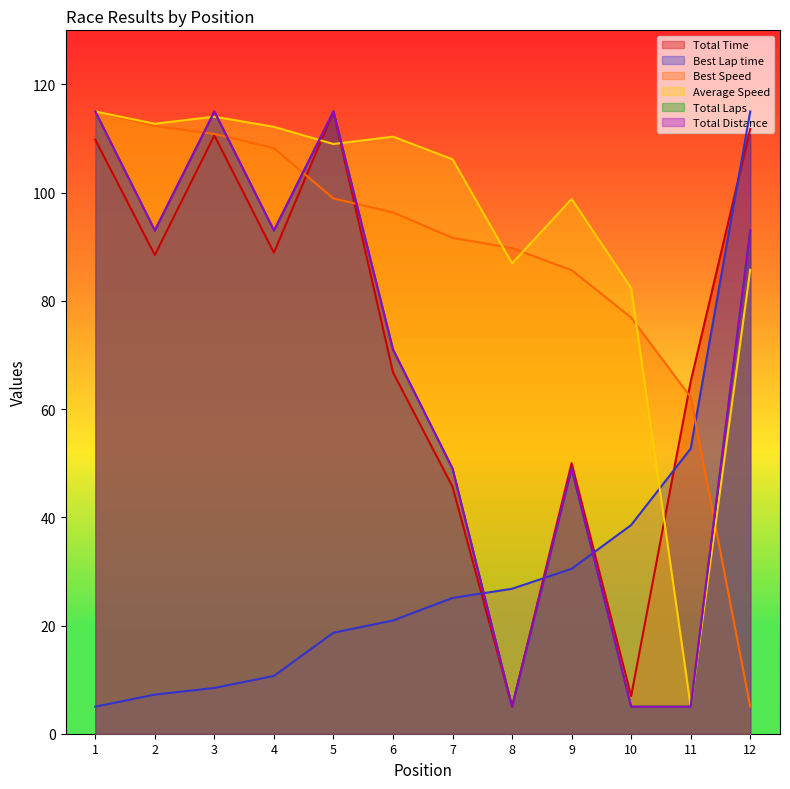

List the labels in order of Best Lap time value, largest first.

12, 11, 10, 9, 8, 7, 6, 5, 4, 3, 2, 1